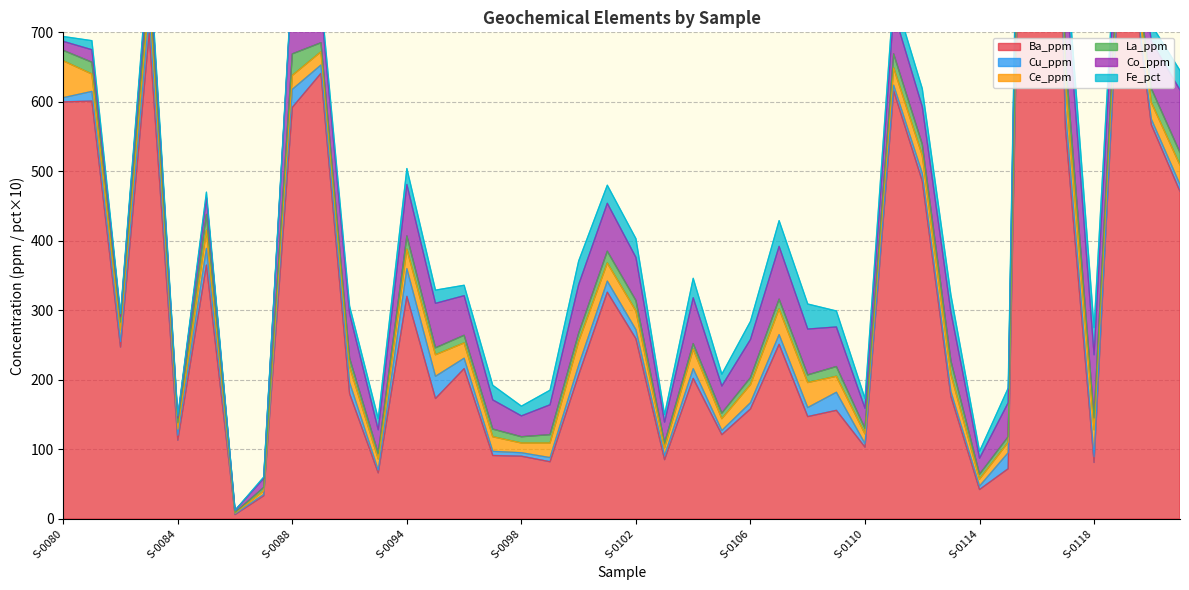

Where is Ce_ppm nearest to the value 27?

S-0102